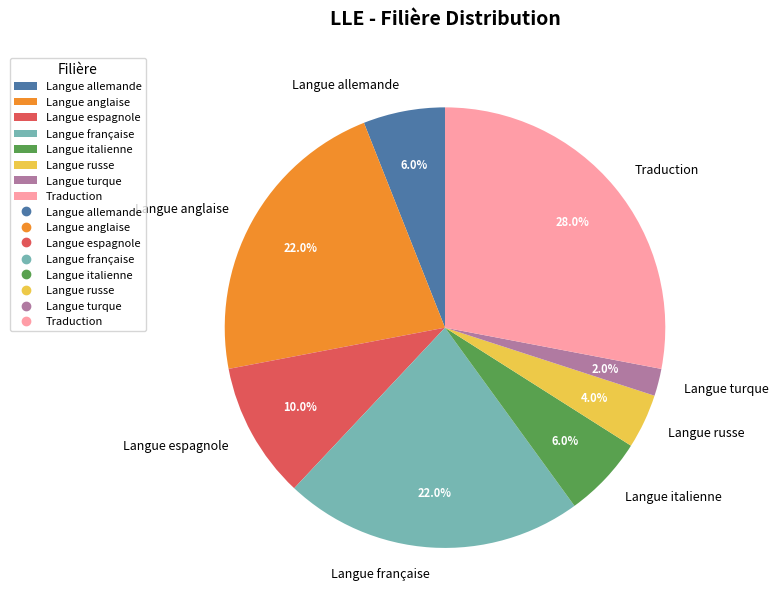

Which slice is the largest?

Traduction